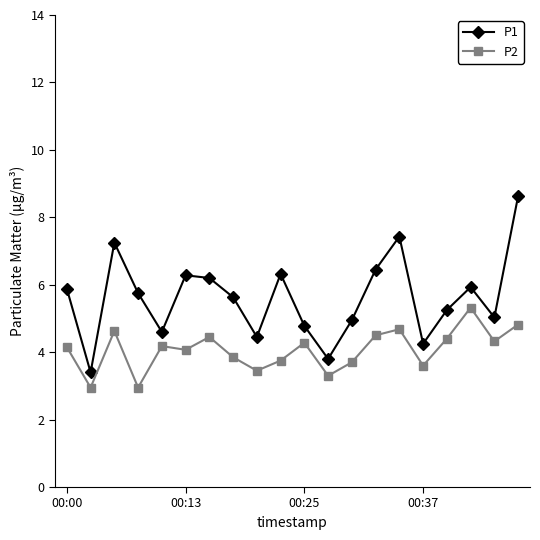

What is the minimum value for P1?

3.4